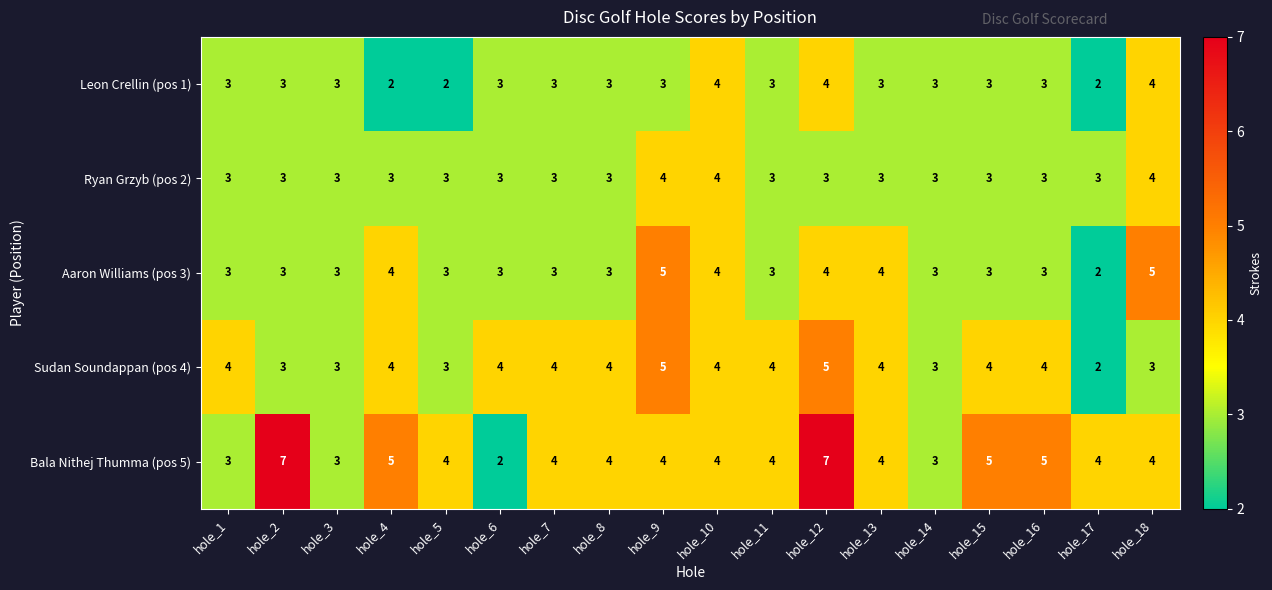

What is the greatest value displayed?

7